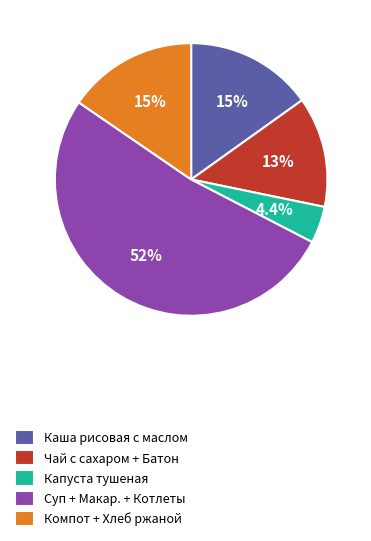

Count the number of slices in the pie.

5